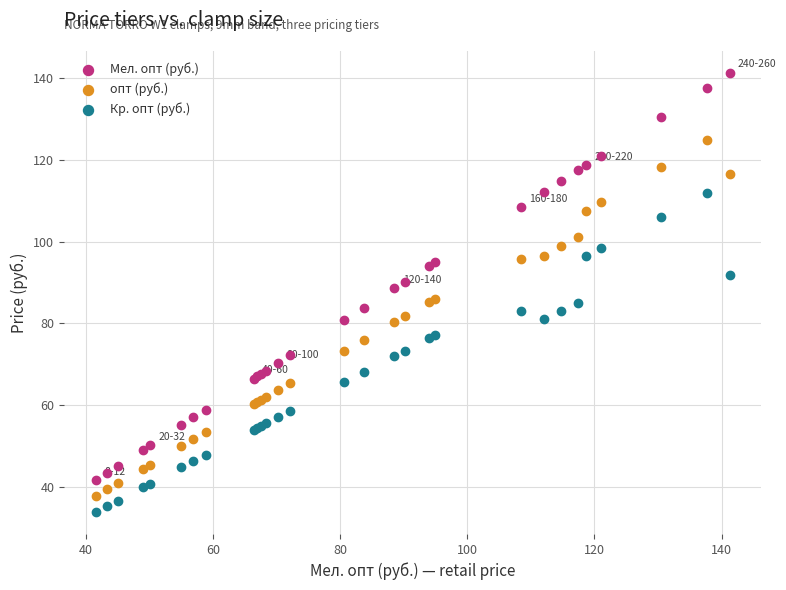

What are all the series names shown in the legend?

Мел. опт (руб.), опт (руб.), Кр. опт (руб.)